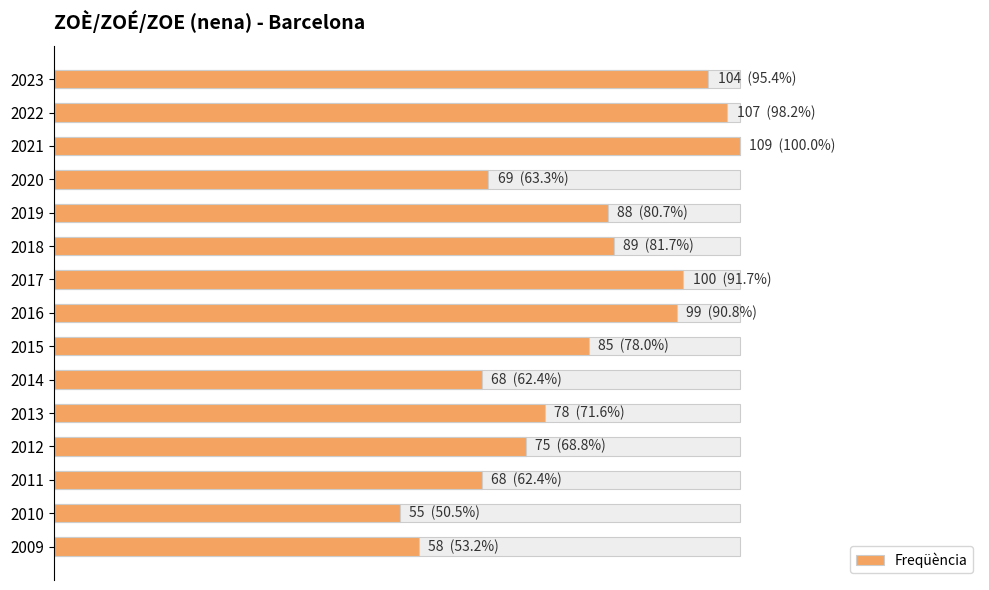

What is the value of the 12th bar from the left?

75